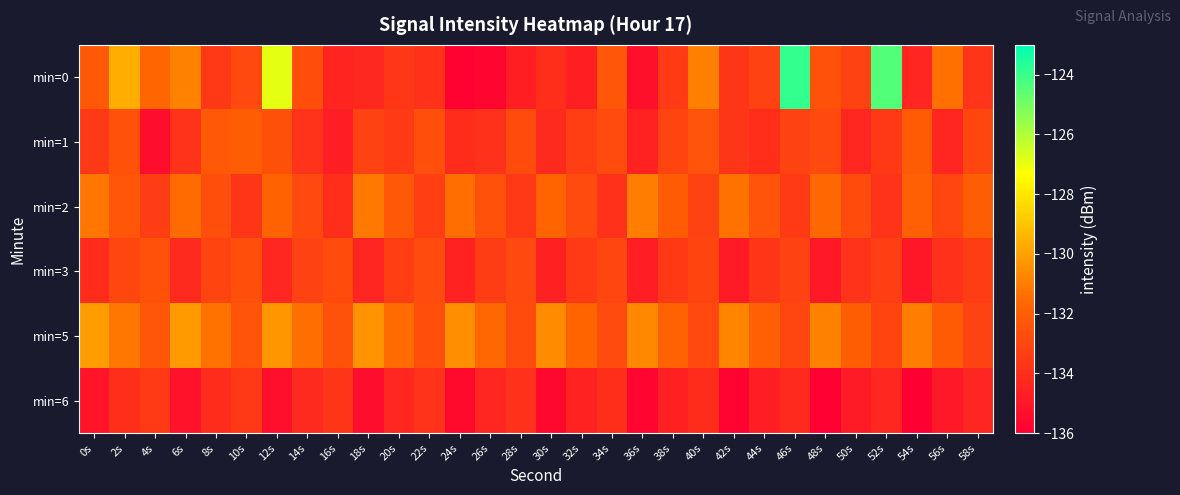

What is the spread (max minus min) of values at 46s?

10.3